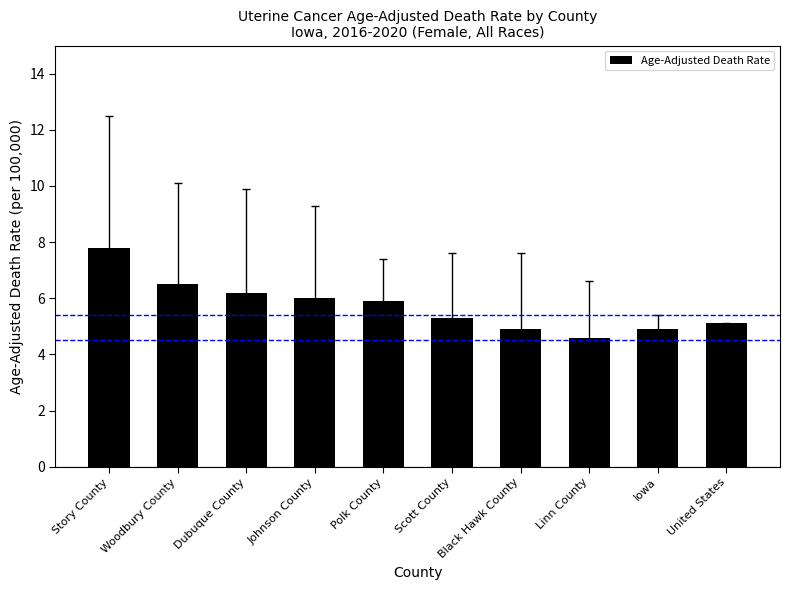

What is the approximate value at Scott County?

5.3